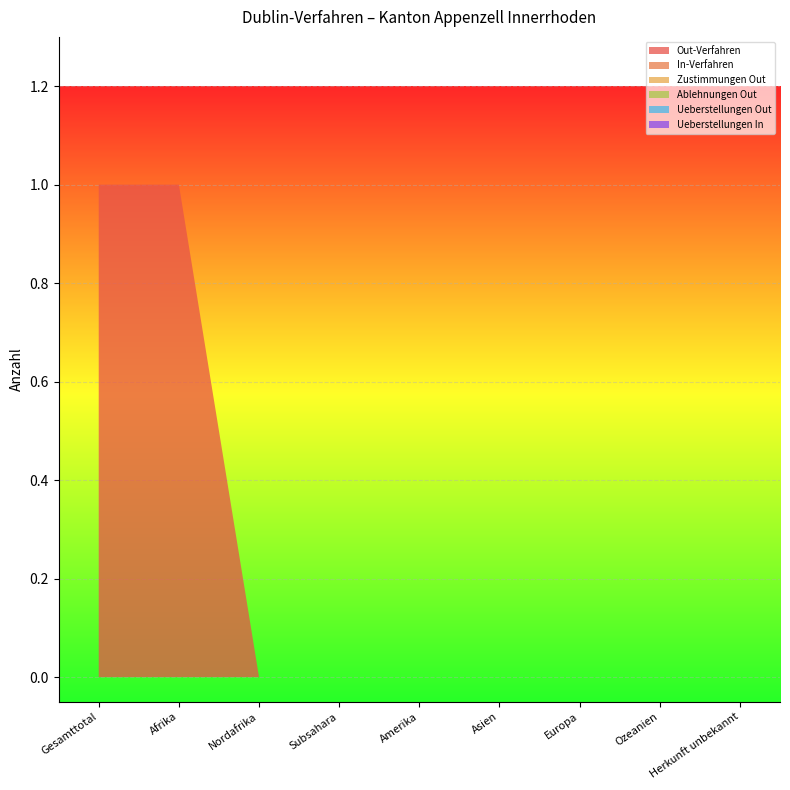

Reading right to left, extract all data points from this chart.

Out-Verfahren: Herkunft unbekannt=0	Ozeanien=0	Europa=0	Asien=0	Amerika=0	Subsahara=0	Nordafrika=0	Afrika=1	Gesamttotal=1
In-Verfahren: Herkunft unbekannt=0	Ozeanien=0	Europa=0	Asien=0	Amerika=0	Subsahara=0	Nordafrika=0	Afrika=0	Gesamttotal=0
Zustimmungen Out: Herkunft unbekannt=0	Ozeanien=0	Europa=0	Asien=0	Amerika=0	Subsahara=0	Nordafrika=0	Afrika=0	Gesamttotal=0
Ablehnungen Out: Herkunft unbekannt=0	Ozeanien=0	Europa=0	Asien=0	Amerika=0	Subsahara=0	Nordafrika=0	Afrika=0	Gesamttotal=0
Ueberstellungen Out: Herkunft unbekannt=0	Ozeanien=0	Europa=0	Asien=0	Amerika=0	Subsahara=0	Nordafrika=0	Afrika=0	Gesamttotal=0
Ueberstellungen In: Herkunft unbekannt=0	Ozeanien=0	Europa=0	Asien=0	Amerika=0	Subsahara=0	Nordafrika=0	Afrika=0	Gesamttotal=0